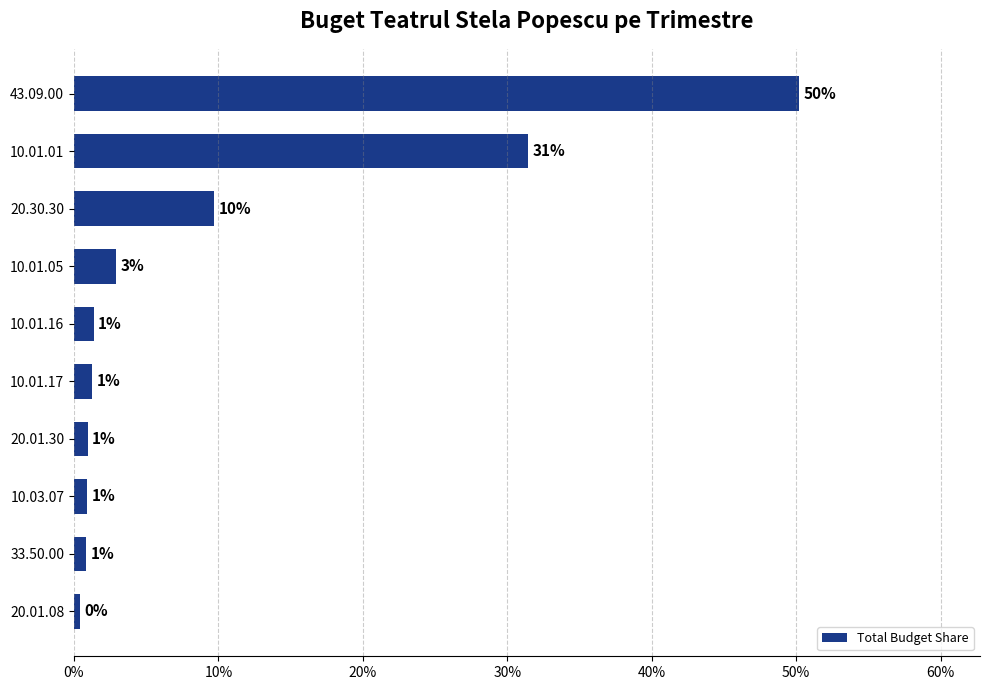

How many bars are there in total?

10